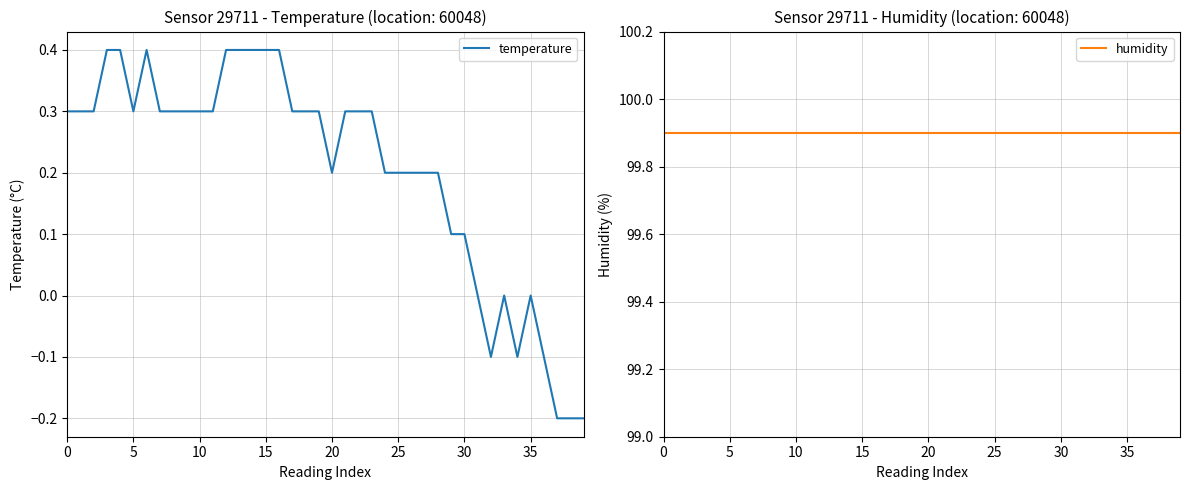

Between 12 and 22, which is larger?

12